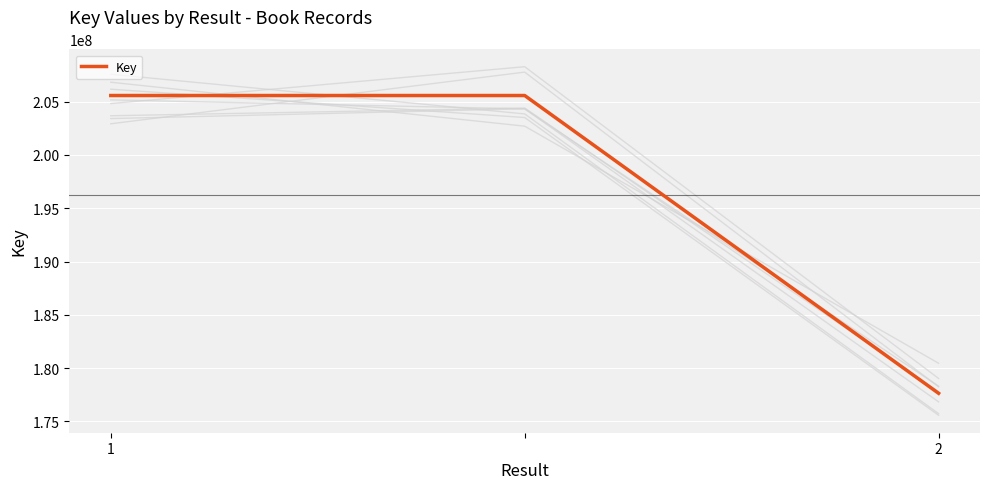

Does the chart display data point markers on the line(s)?

No